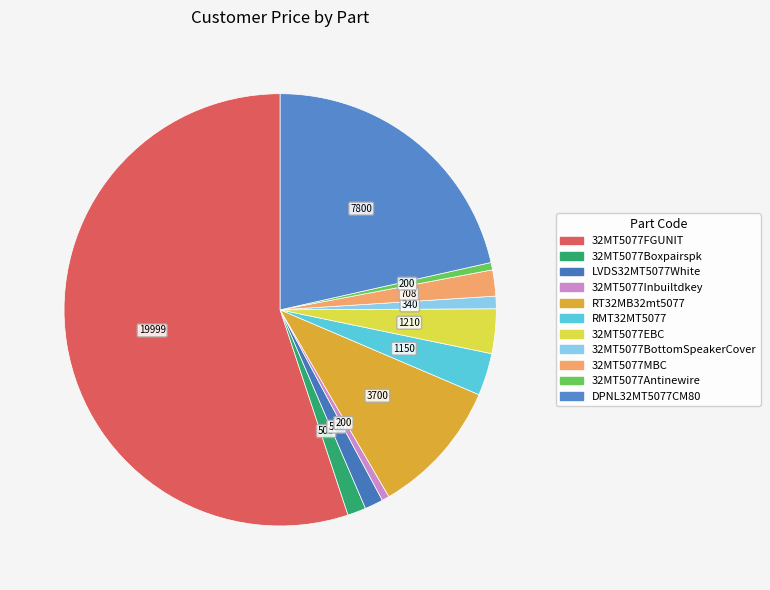

To the nearest percent, what is the difference between the largest and smallest slice percentages?

55%